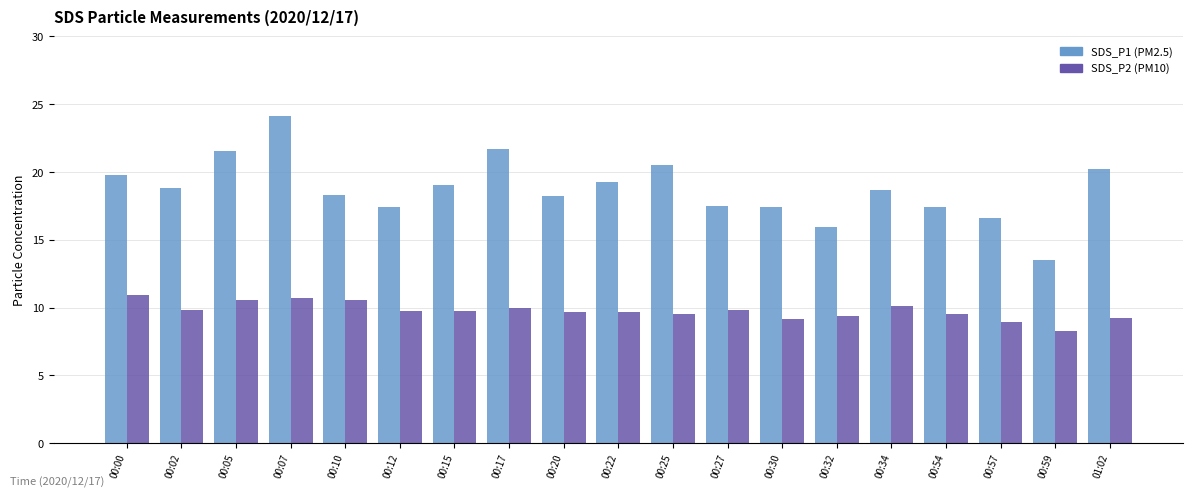

What is the difference between the highest and lowest values at 00:10?

7.7